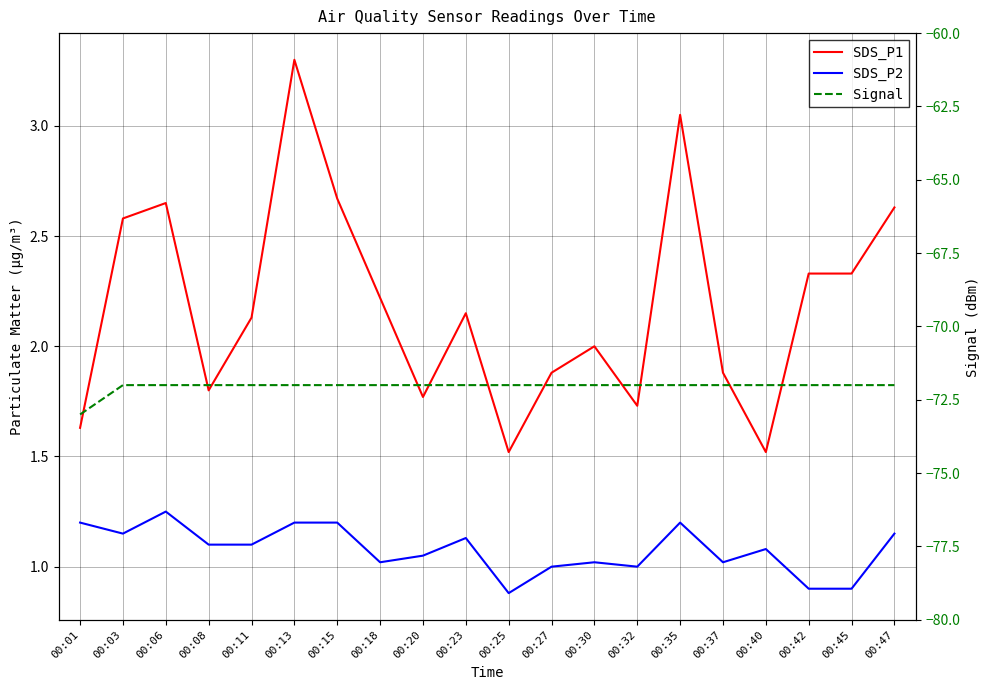

What is the total value across all series at 00:11?

-68.8